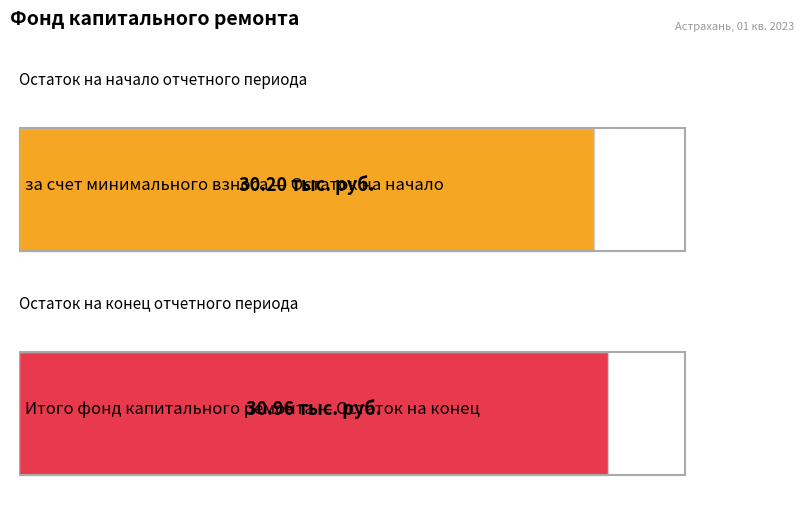

What is the approximate value of Итого фонд капитального ремонта at Остаток на конец?

31.0